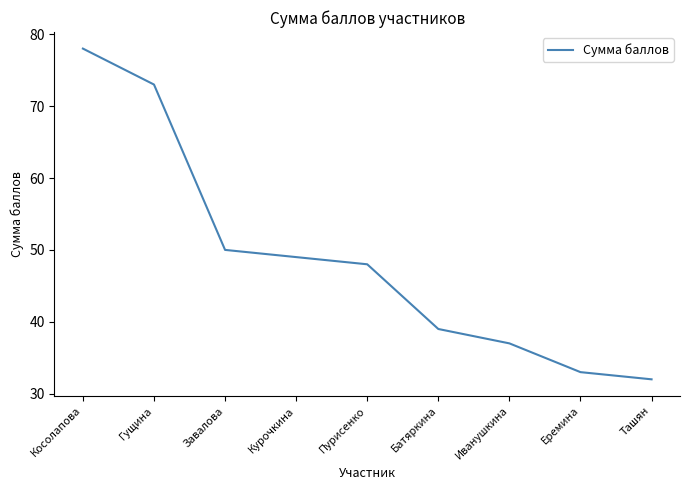

Reading left to right, extract all data points from this chart.

78	73	50	49	48	39	37	33	32